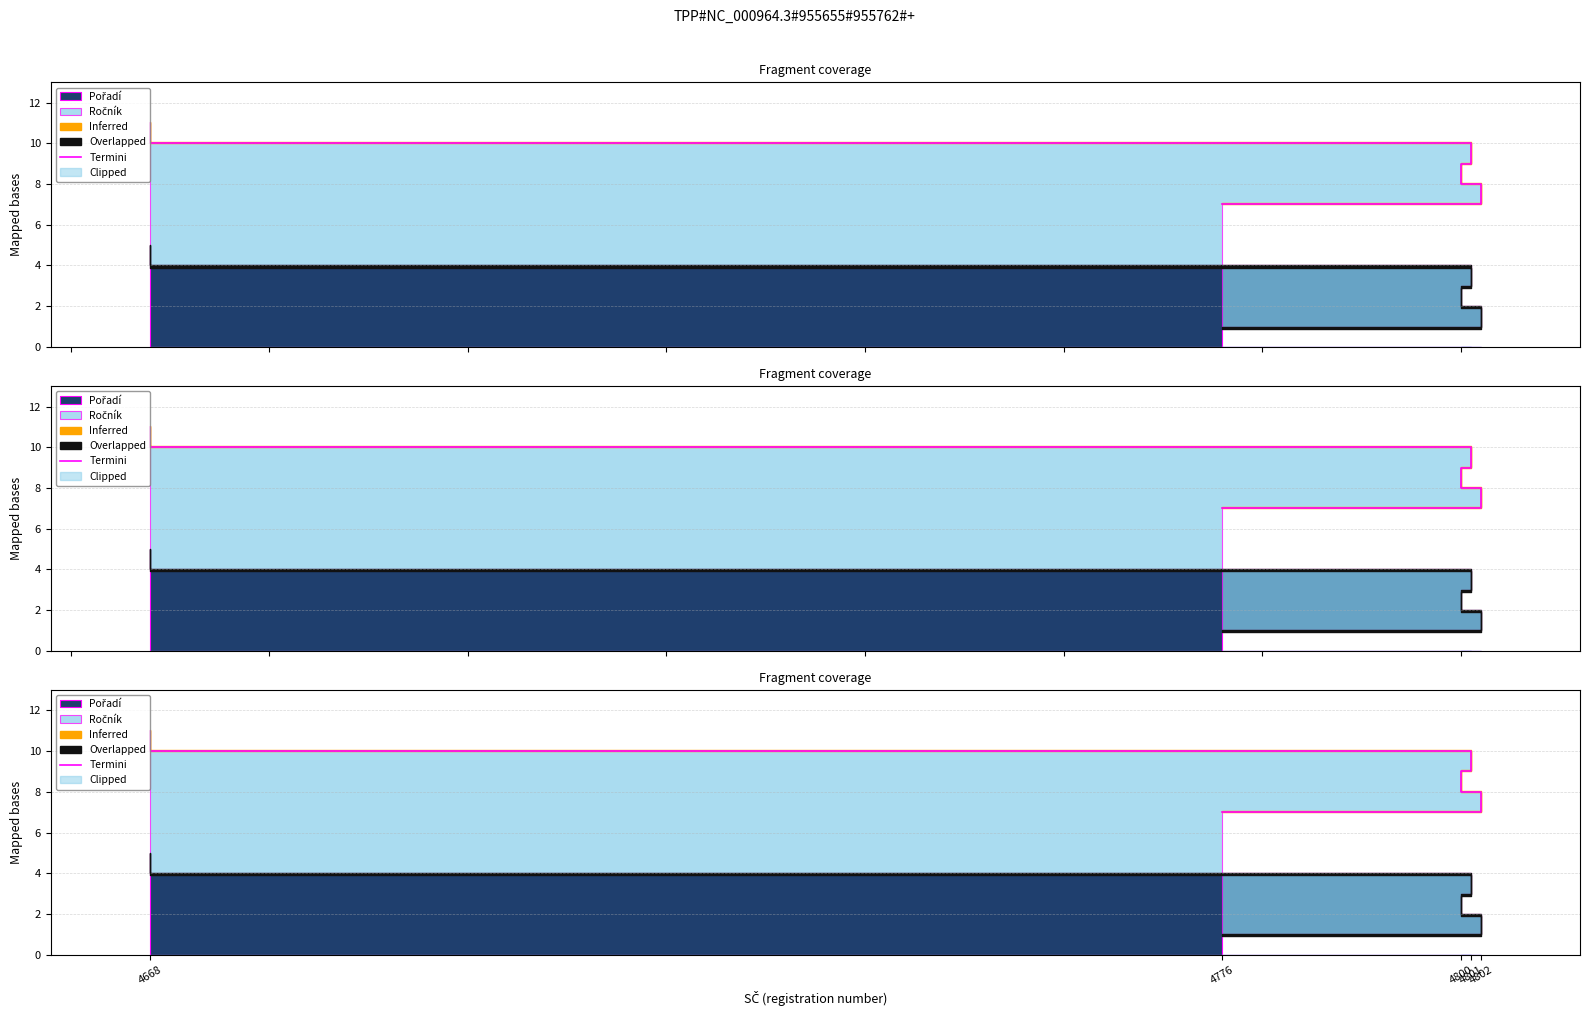

What is the average value?

9